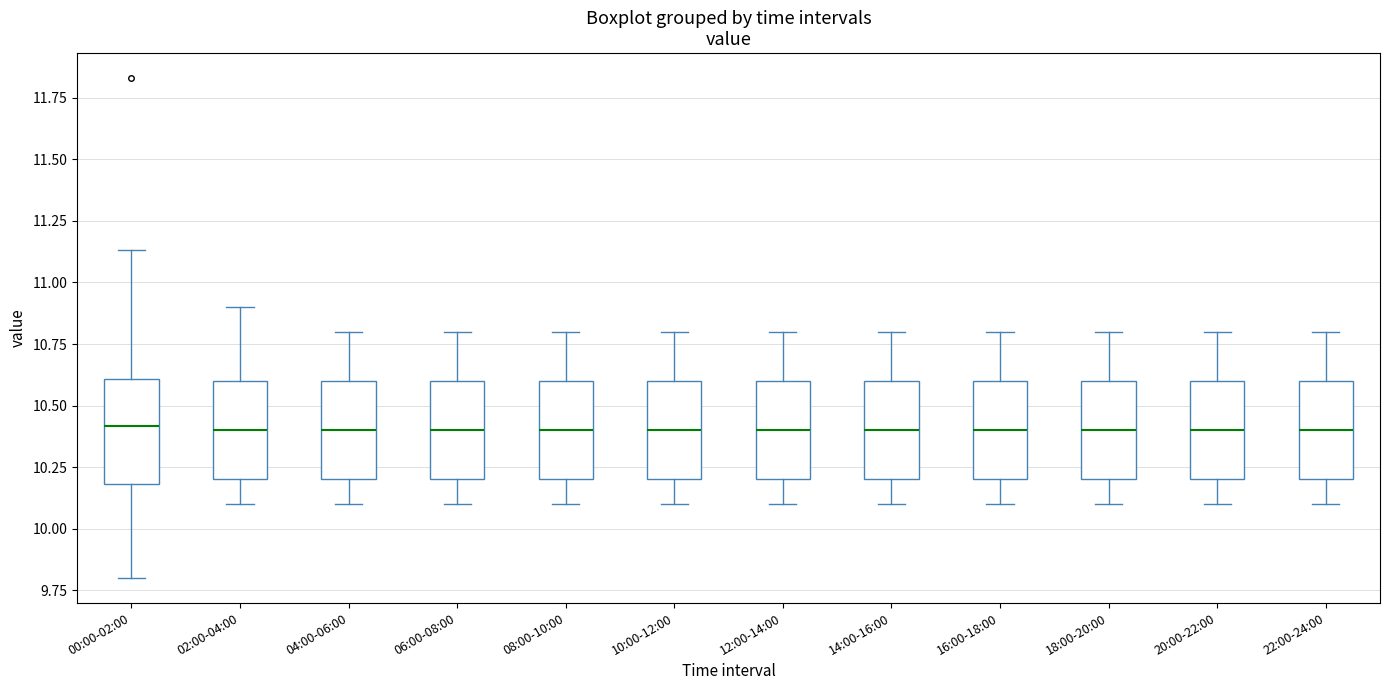

Reading left to right, read every box against the y-axis: the position of its median line, the range the box covers, and the ends of its whiskers. The values are not printed on the chart, so give them approximately, as read against the axis.

00:00-02:00: median 10.40, box 10.20 to 10.60, whiskers 9.80 to 11.15
02:00-04:00: median 10.40, box 10.20 to 10.60, whiskers 10.10 to 10.90
04:00-06:00: median 10.40, box 10.20 to 10.60, whiskers 10.10 to 10.80
06:00-08:00: median 10.40, box 10.20 to 10.60, whiskers 10.10 to 10.80
08:00-10:00: median 10.40, box 10.20 to 10.60, whiskers 10.10 to 10.80
10:00-12:00: median 10.40, box 10.20 to 10.60, whiskers 10.10 to 10.80
12:00-14:00: median 10.40, box 10.20 to 10.60, whiskers 10.10 to 10.80
14:00-16:00: median 10.40, box 10.20 to 10.60, whiskers 10.10 to 10.80
16:00-18:00: median 10.40, box 10.20 to 10.60, whiskers 10.10 to 10.80
18:00-20:00: median 10.40, box 10.20 to 10.60, whiskers 10.10 to 10.80
20:00-22:00: median 10.40, box 10.20 to 10.60, whiskers 10.10 to 10.80
22:00-24:00: median 10.40, box 10.20 to 10.60, whiskers 10.10 to 10.80